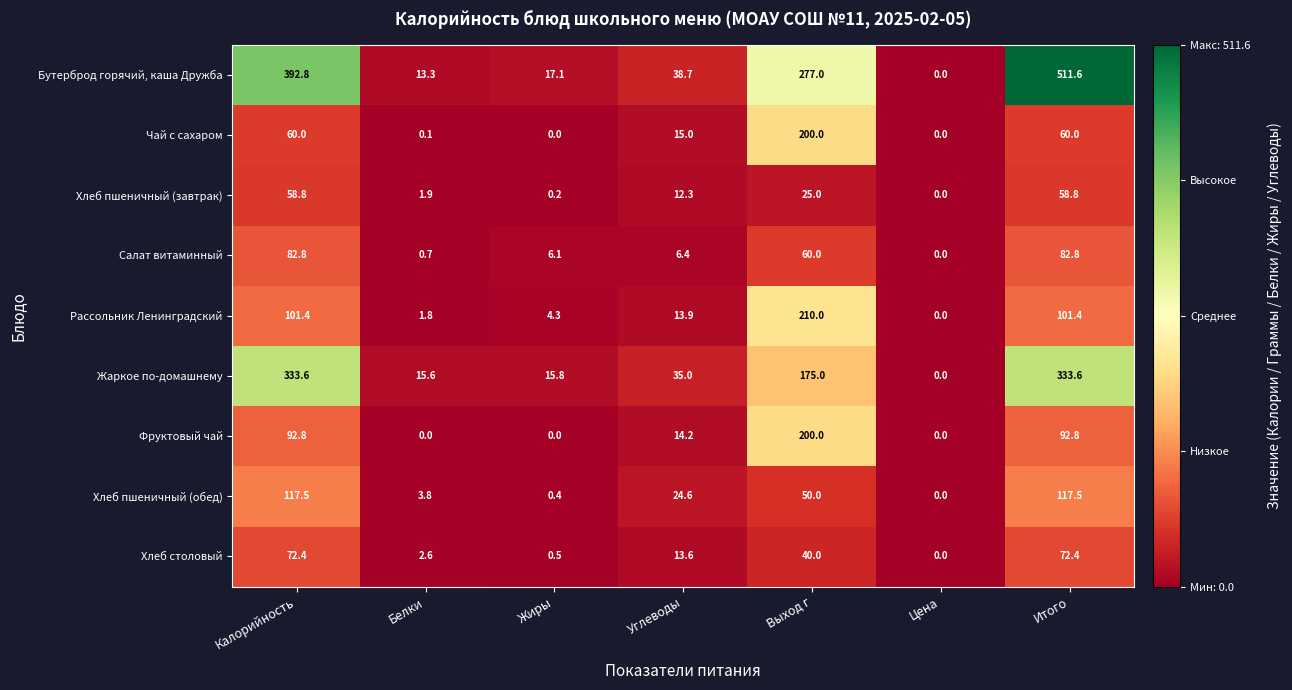

Which series has the largest total across all categories?

Бутерброд горячий, каша Дружба